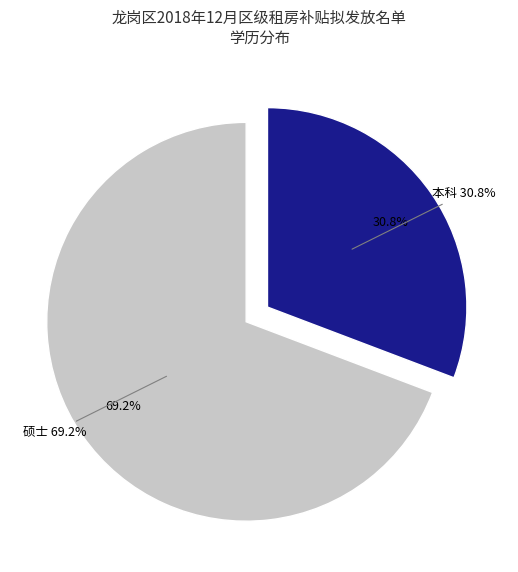

Count the number of slices in the pie.

2